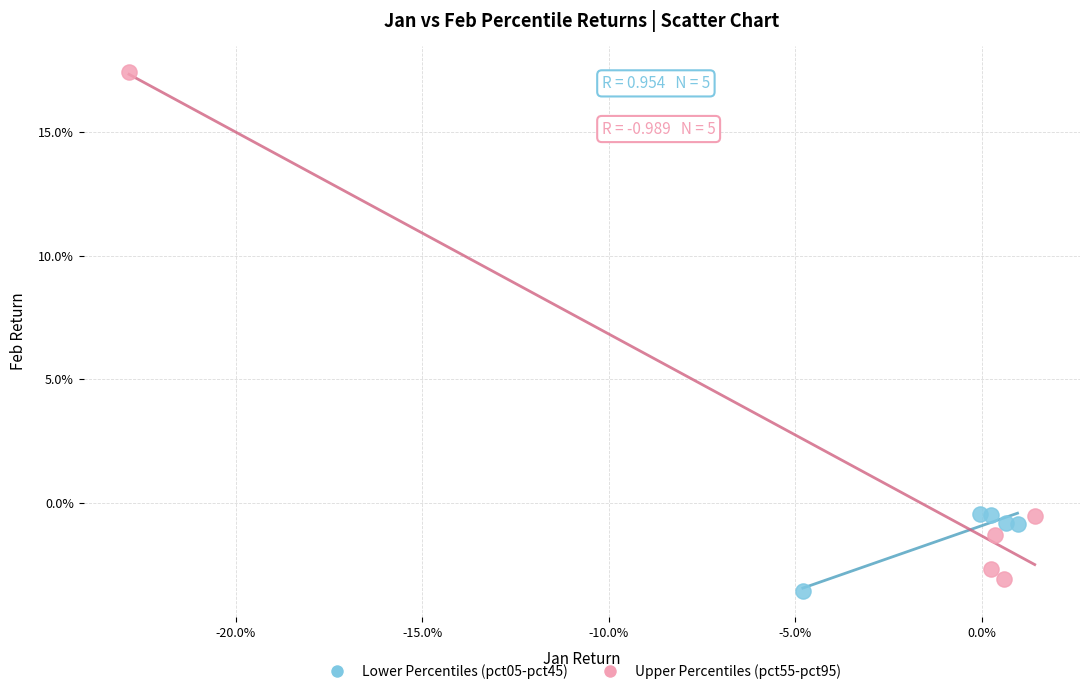

Which series contains the lowest Y value?

Lower Percentiles (pct05-pct45)